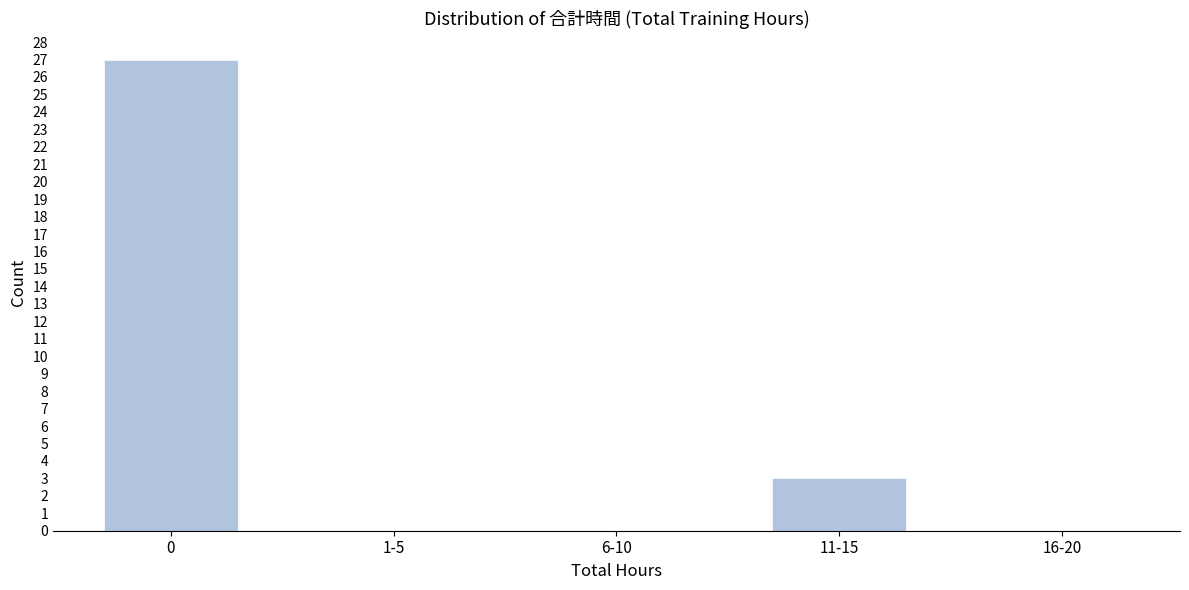

Reading left to right, list all the values displayed in this chart.

0=27	1-5=0	6-10=0	11-15=3	16-20=0